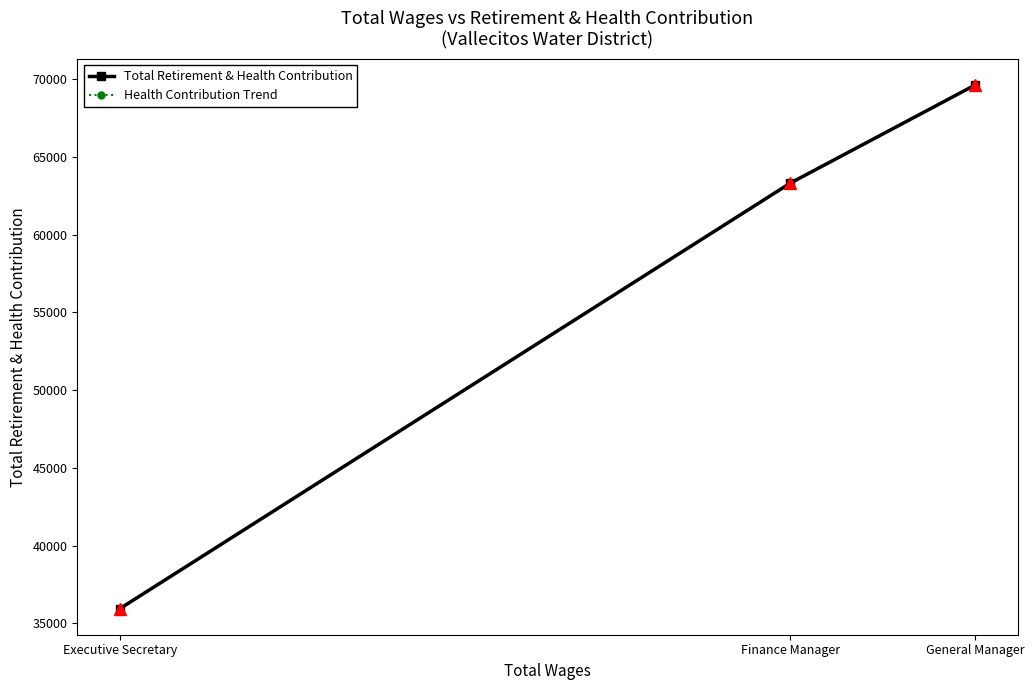

What is the maximum value for Total Retirement & Health Contribution?

69610